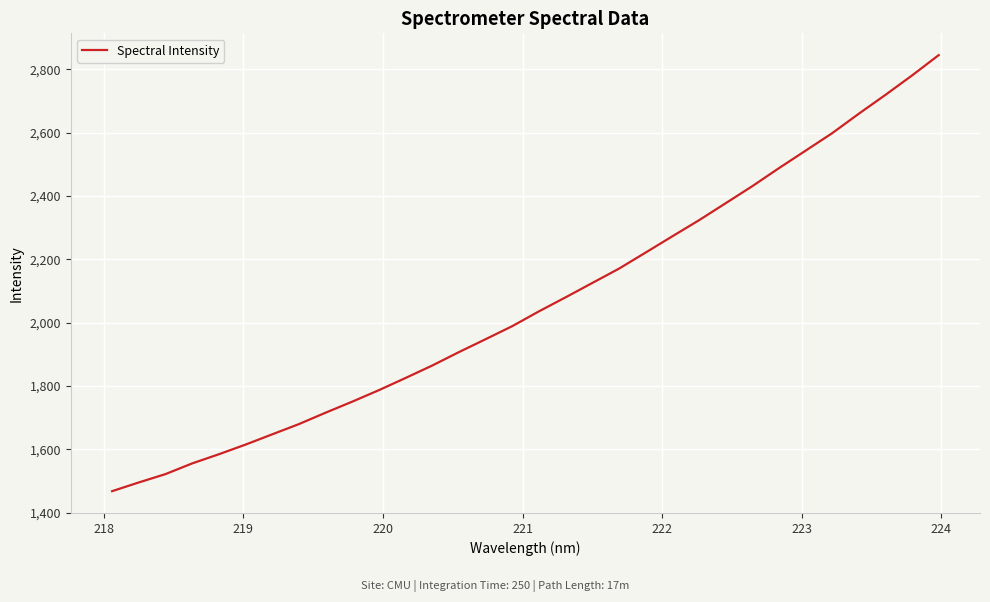

What is the maximum value shown in the chart?

2845.2